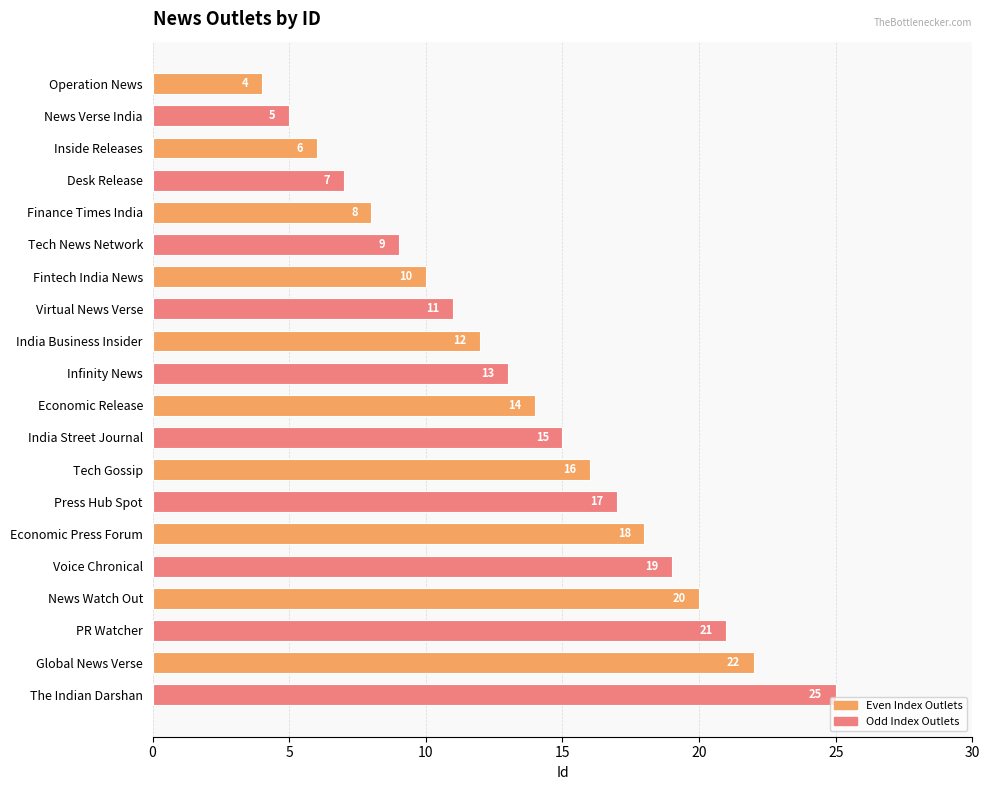

At which label is the value closest to 14?

Economic Release